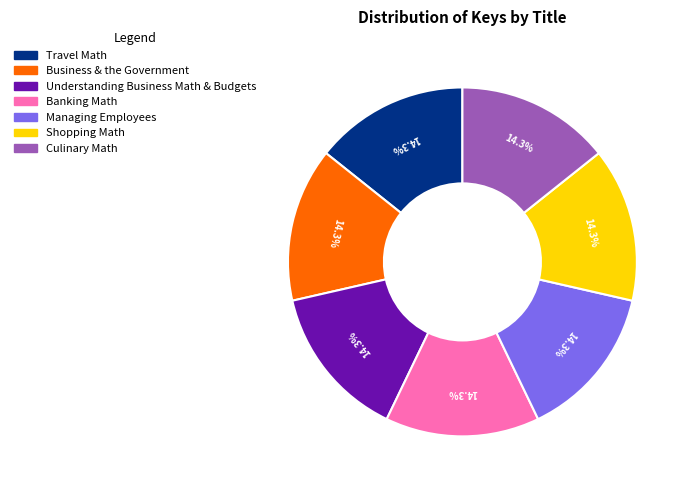

Does Managing Employees represent more than half of the total?

No